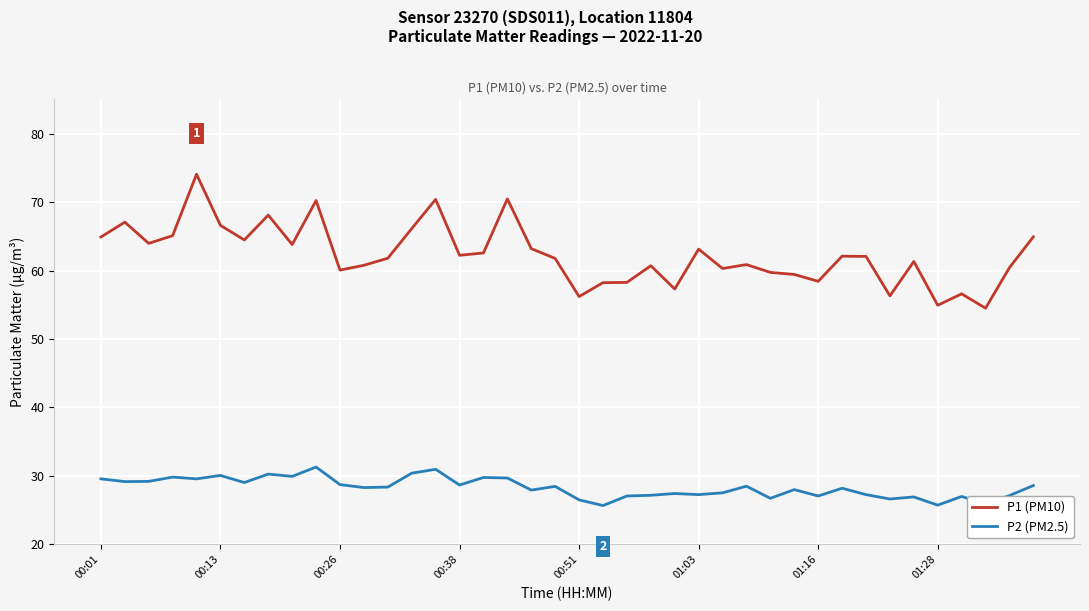

True or false: P1 (PM10) and P2 (PM2.5) cross at least once.

False